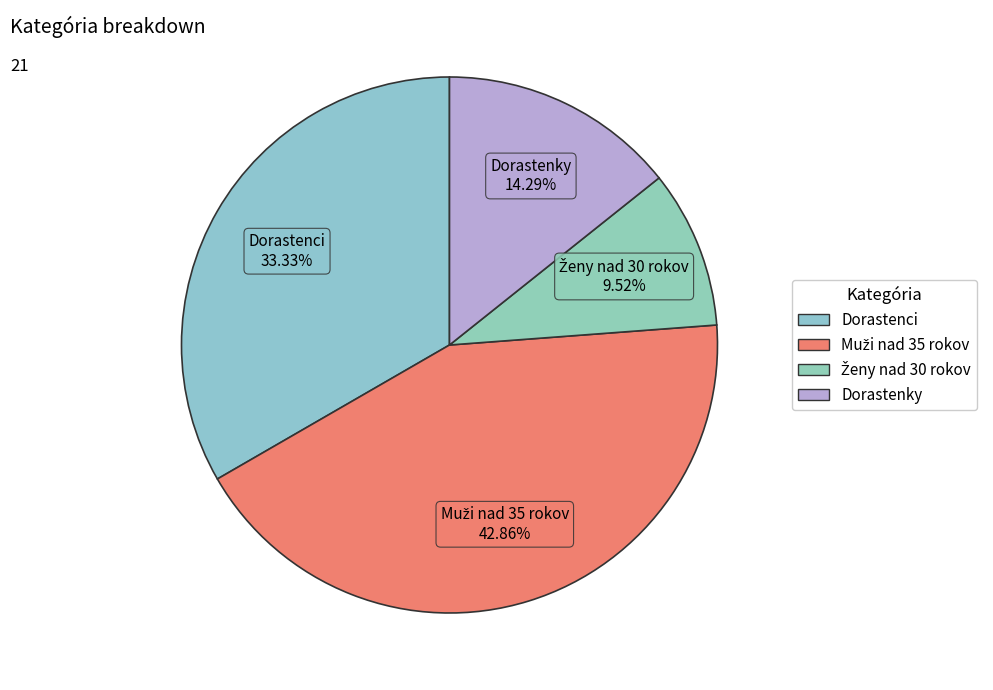

How many slices are in this pie chart?

4